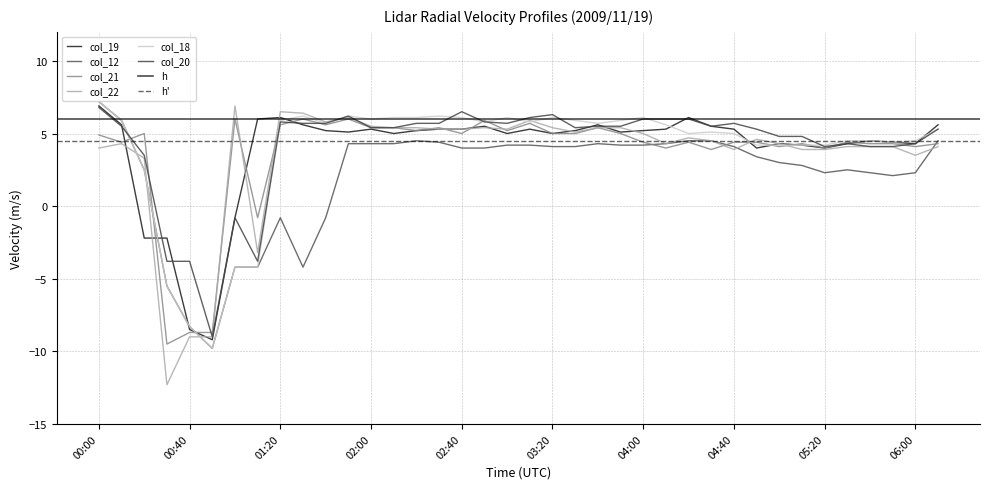

True or false: col_21 has a value of 7.0 at 00:00.

False